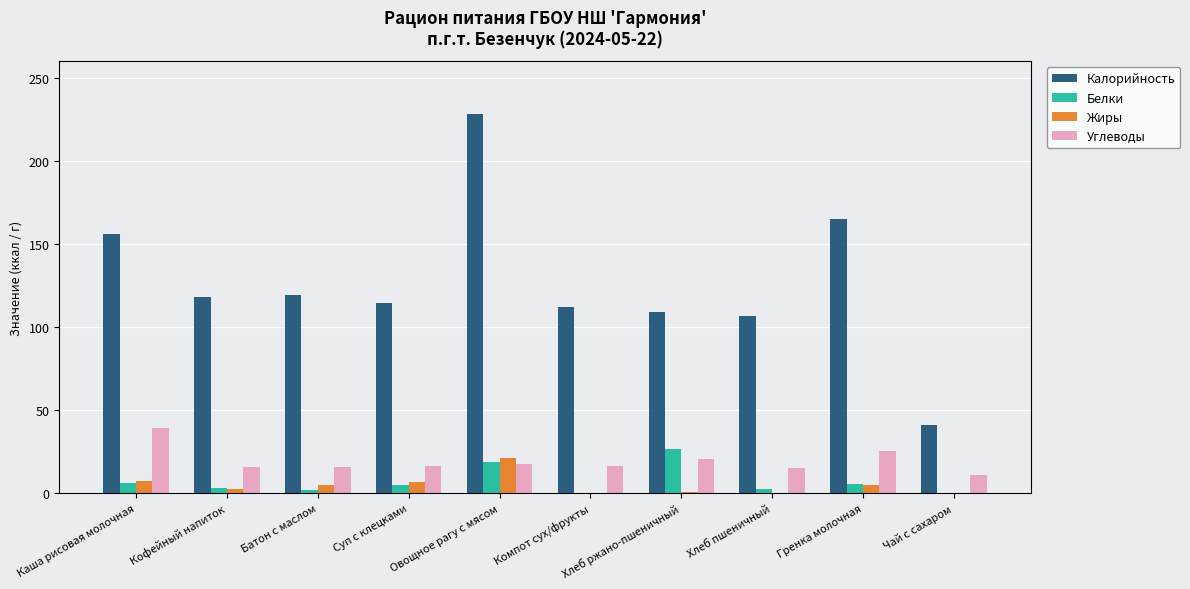

Is the value of Белки at Кофейный напиток greater than the value of Жиры at Овощное рагу с мясом?

No